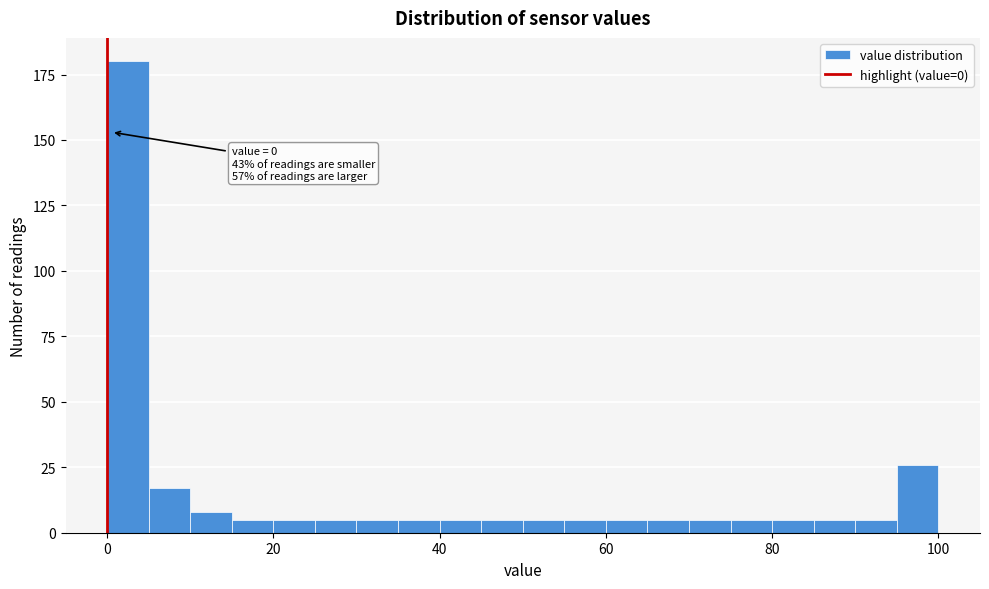

Around what value on the x-axis is the tallest bar? Give the approximate position of its centre, as read against the axis.

2